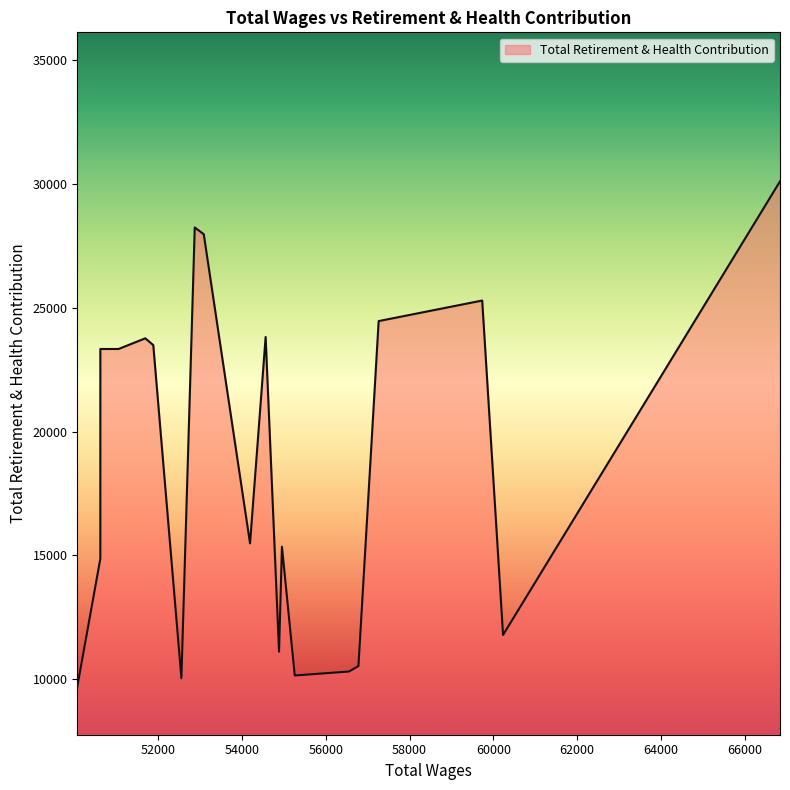

Reading left to right, extract all data points from this chart.

66837.0=30103	60231.0=11782	59733.0=25290	57263.0=24460	56781.0=10523	56556.0=10305	55262.0=10144	54956.0=15348	54887.0=11104	54567.0=23818	54195.0=15481	53091.0=27969	52876.0=28241	52558.0=10032	51887.0=23490	51697.0=23764	51058.0=23333	50624.0=23333	50624.0=14863	50074.0=9690